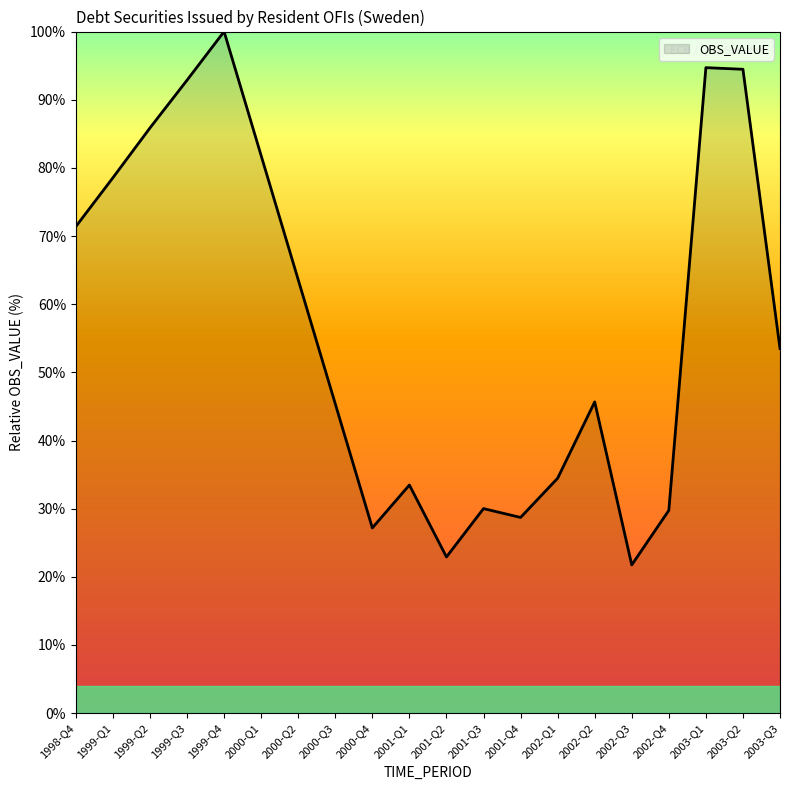

What position from the right is 2002-Q2?

6